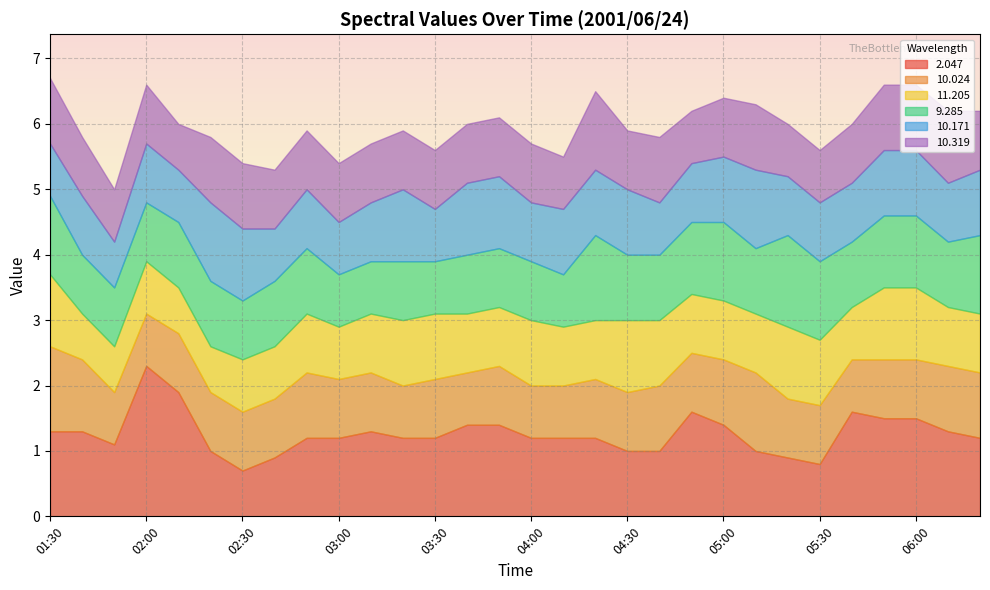

How many data points does each series have?

30